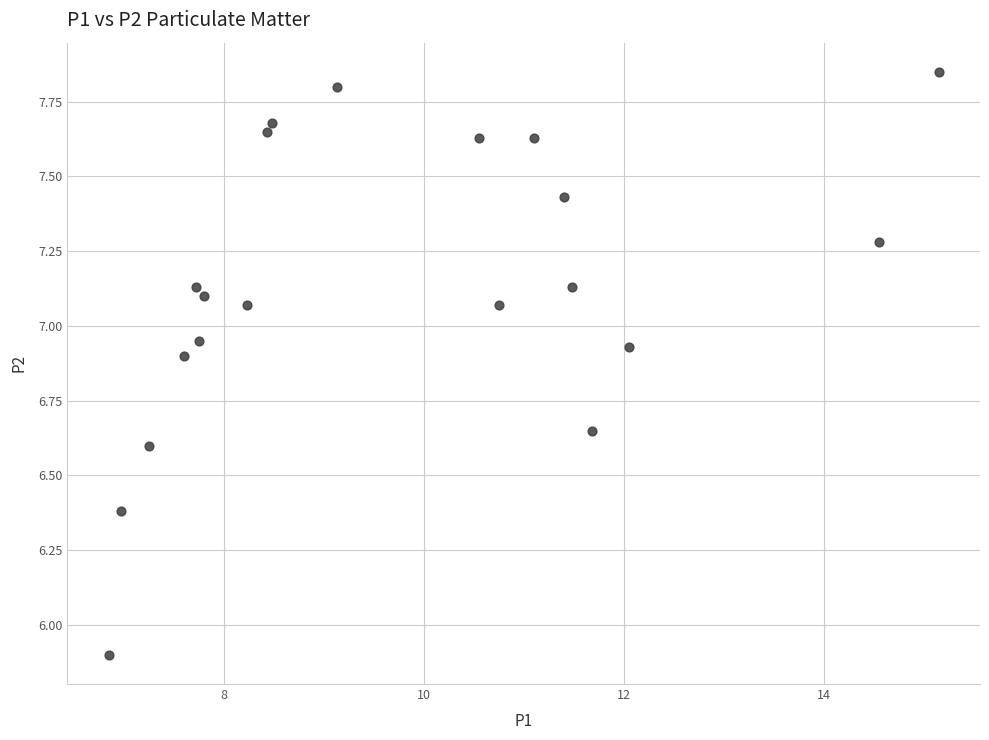

What Y value in the scatter plot is closest to 6?

5.9